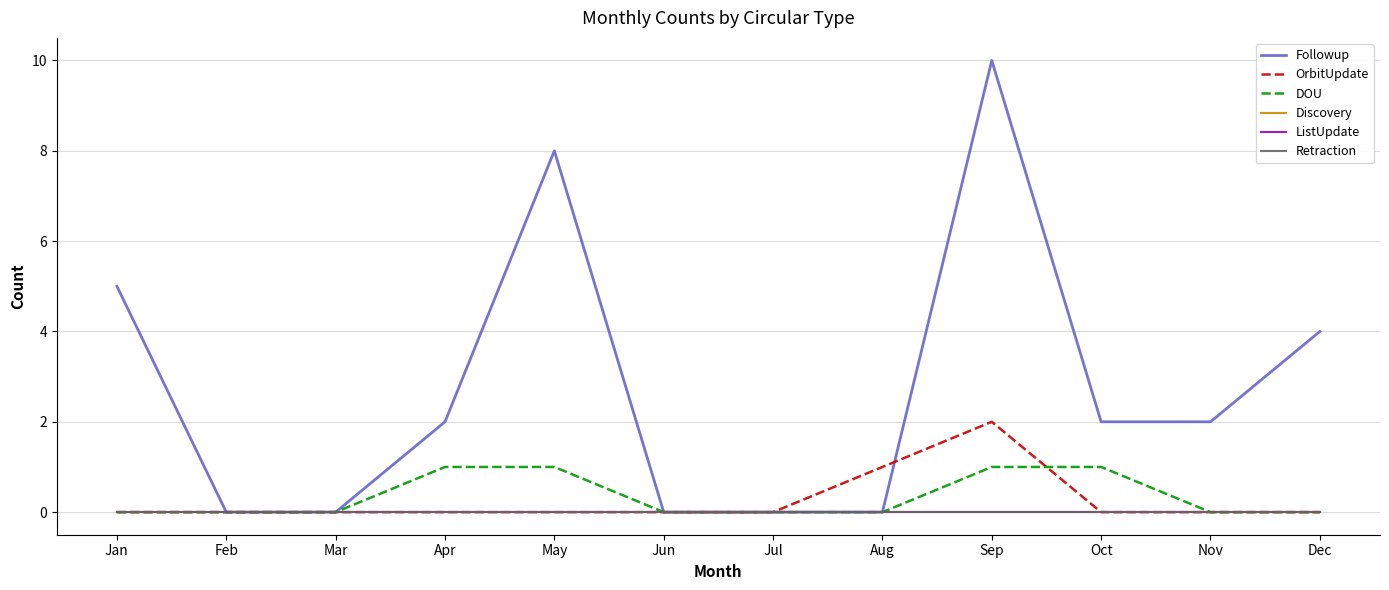

Rank the categories by DOU value from lowest to highest.

Jan, Feb, Mar, Jun, Jul, Aug, Nov, Dec, Apr, May, Sep, Oct